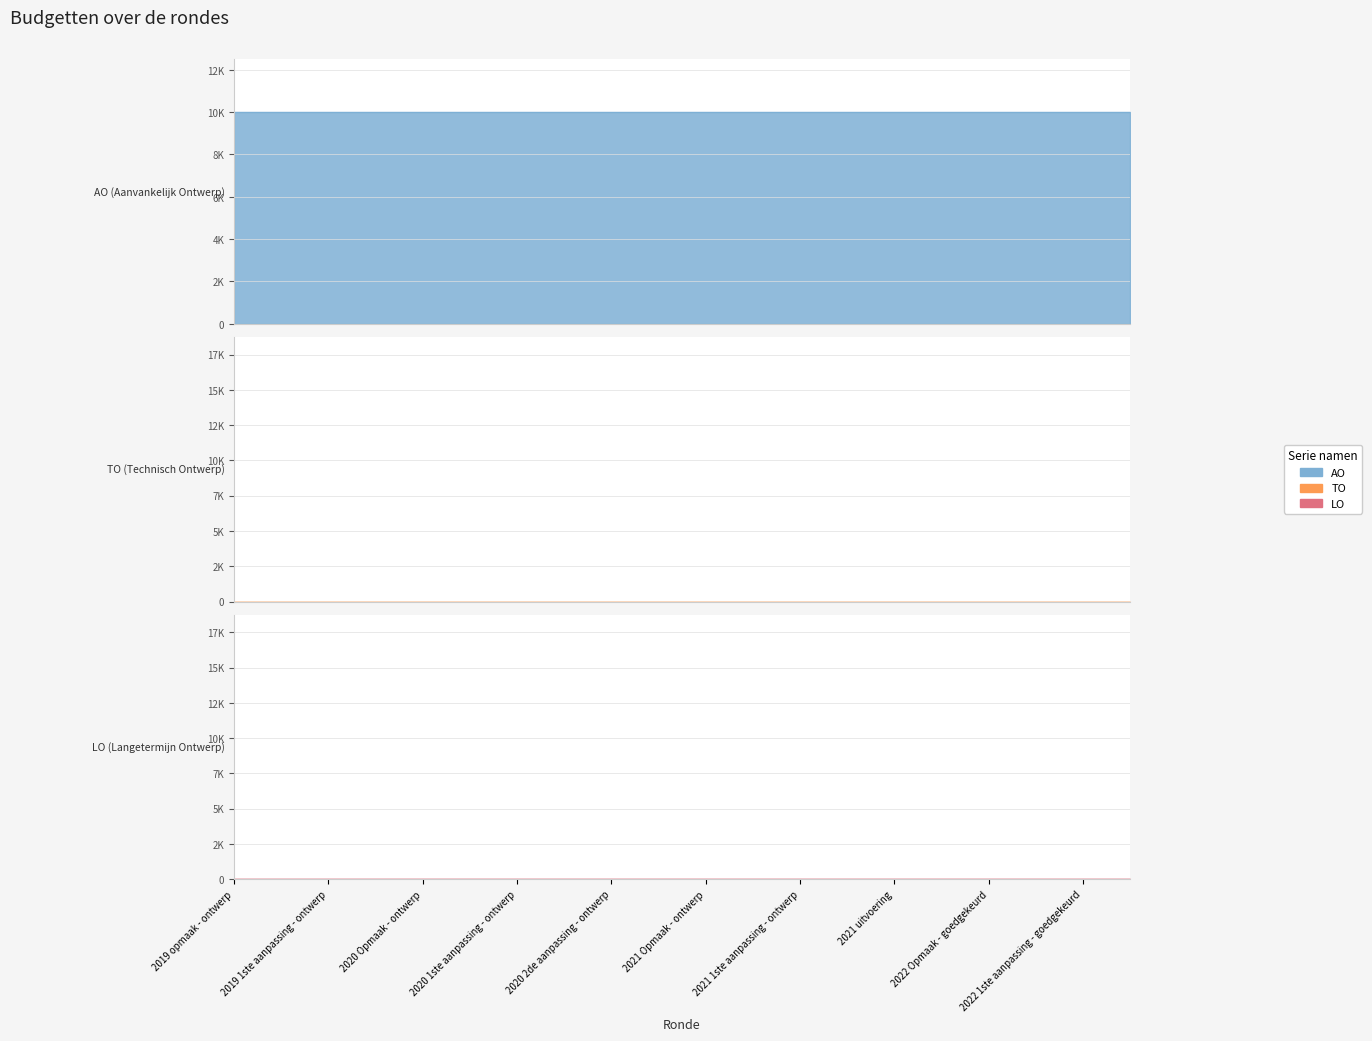

Does the chart have visible grid lines?

Yes